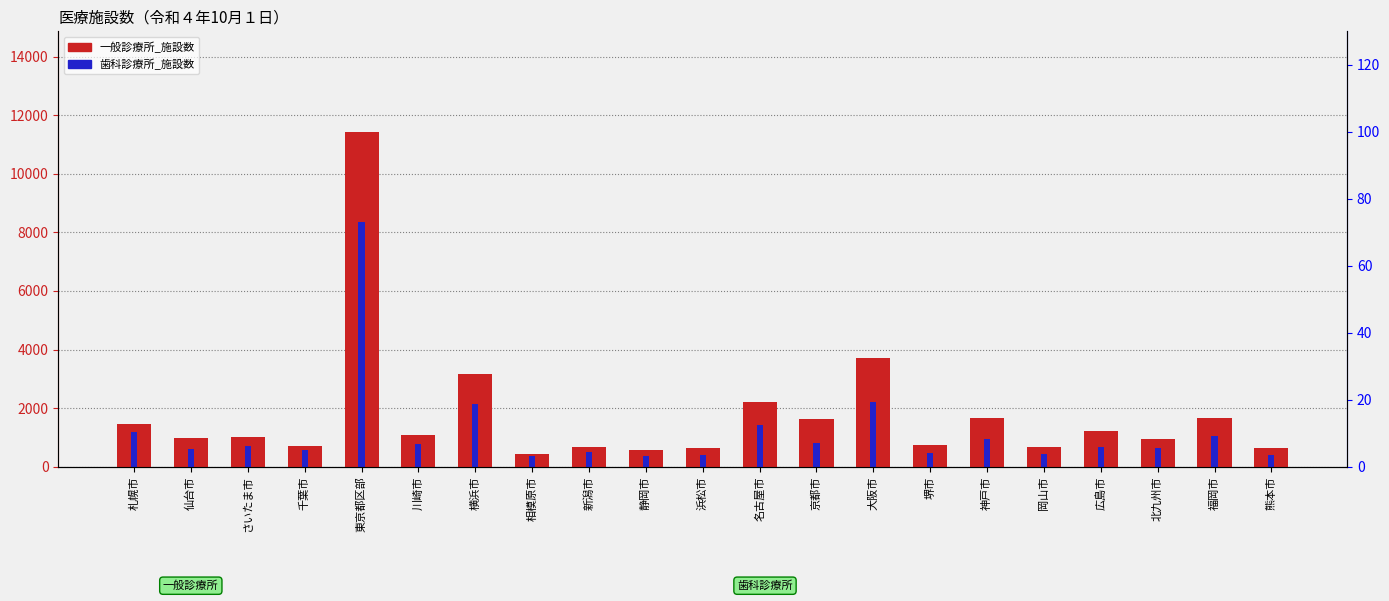

Reading left to right, what are all the values shown in this chart?

一般診療所_施設数: 札幌市=1447	仙台市=962	さいたま市=1027	千葉市=720	東京都区部=11435	川崎市=1070	横浜市=3148	相模原市=444	新潟市=665	静岡市=568	浜松市=651	名古屋市=2219	京都市=1621	大阪市=3697	堺市=743	神戸市=1645	岡山市=685	広島市=1214	北九州市=937	福岡市=1662	熊本市=654
歯科診療所_施設数: 札幌市=1191	仙台市=604	さいたま市=690	千葉市=555	東京都区部=8340	川崎市=766	横浜市=2124	相模原市=363	新潟市=490	静岡市=352	浜松市=382	名古屋市=1426	京都市=804	大阪市=2197	堺市=473	神戸市=930	岡山市=445	広島市=682	北九州市=637	福岡市=1047	熊本市=406